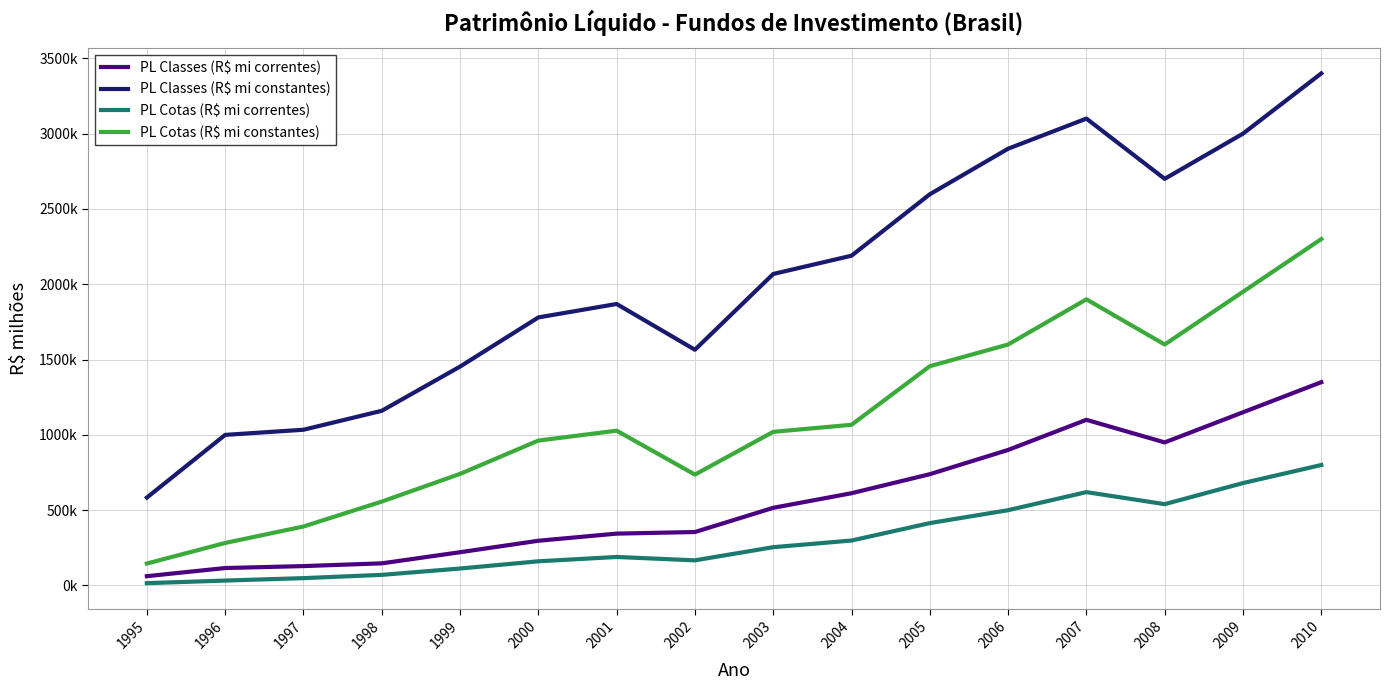

True or false: PL Cotas (R$ mi constantes) and PL Classes (R$ mi constantes) cross at least once.

False